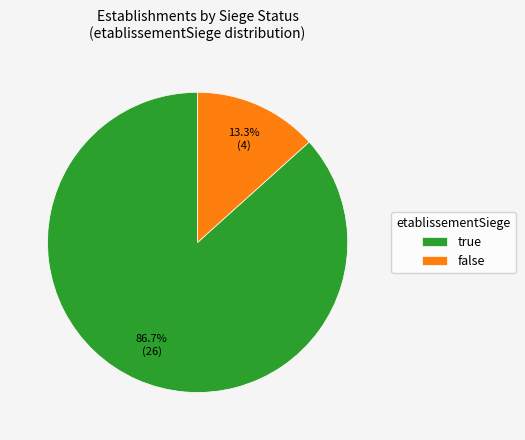

Is false the majority of the pie?

No